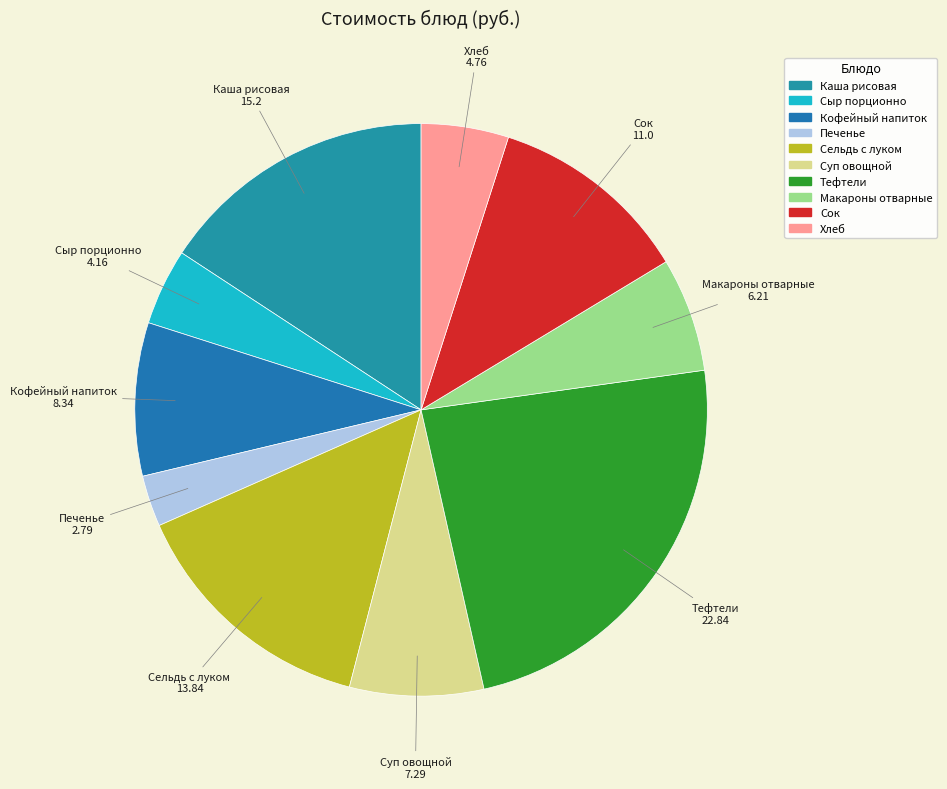

How many segments does this pie chart have?

10